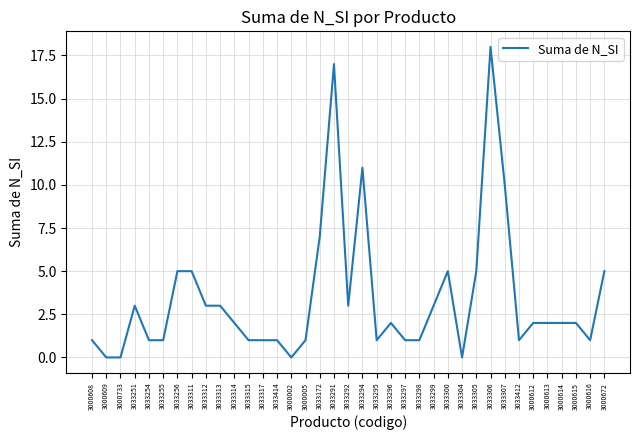

Is it true that the value at 3033317 is 1?

True